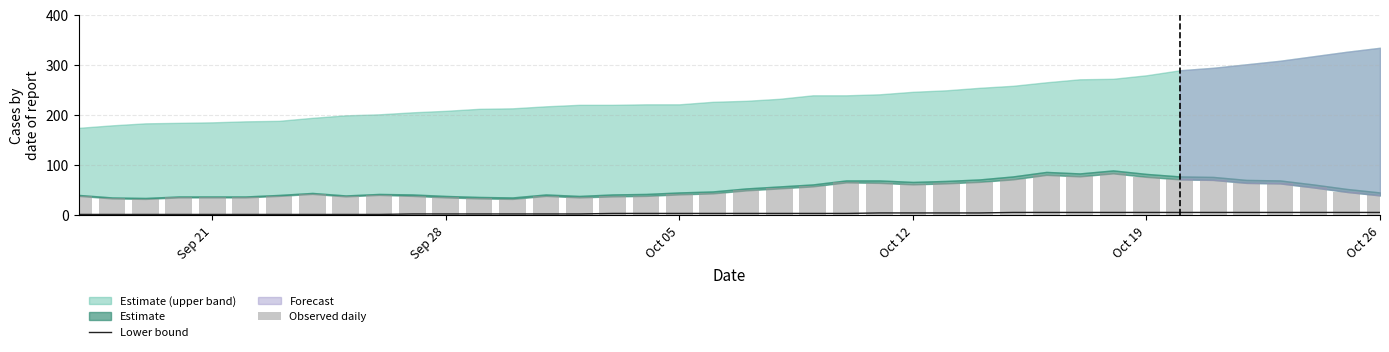

Are the bars horizontal?

No